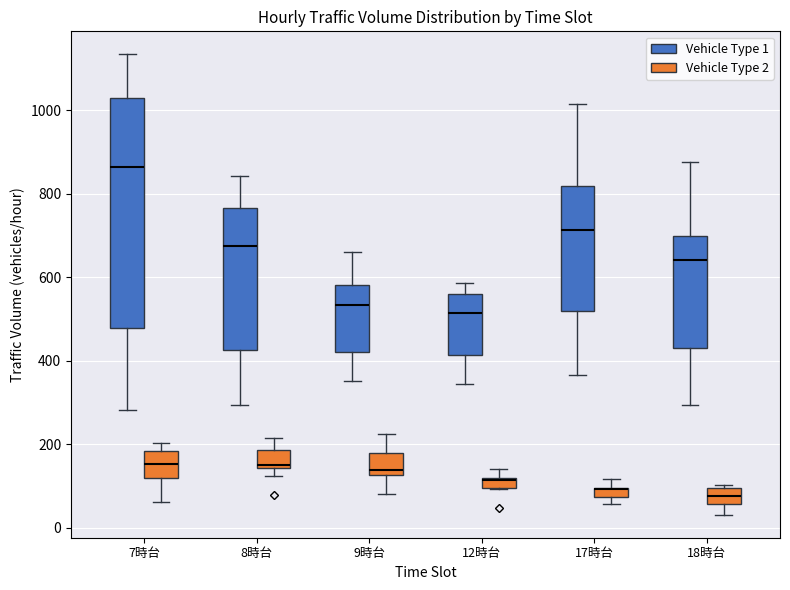

Where is the lower edge of the box for 8時台 (Vehicle Type 2) on the y-axis? The values are not printed on the chart, so give them approximately, as read against the axis.

140